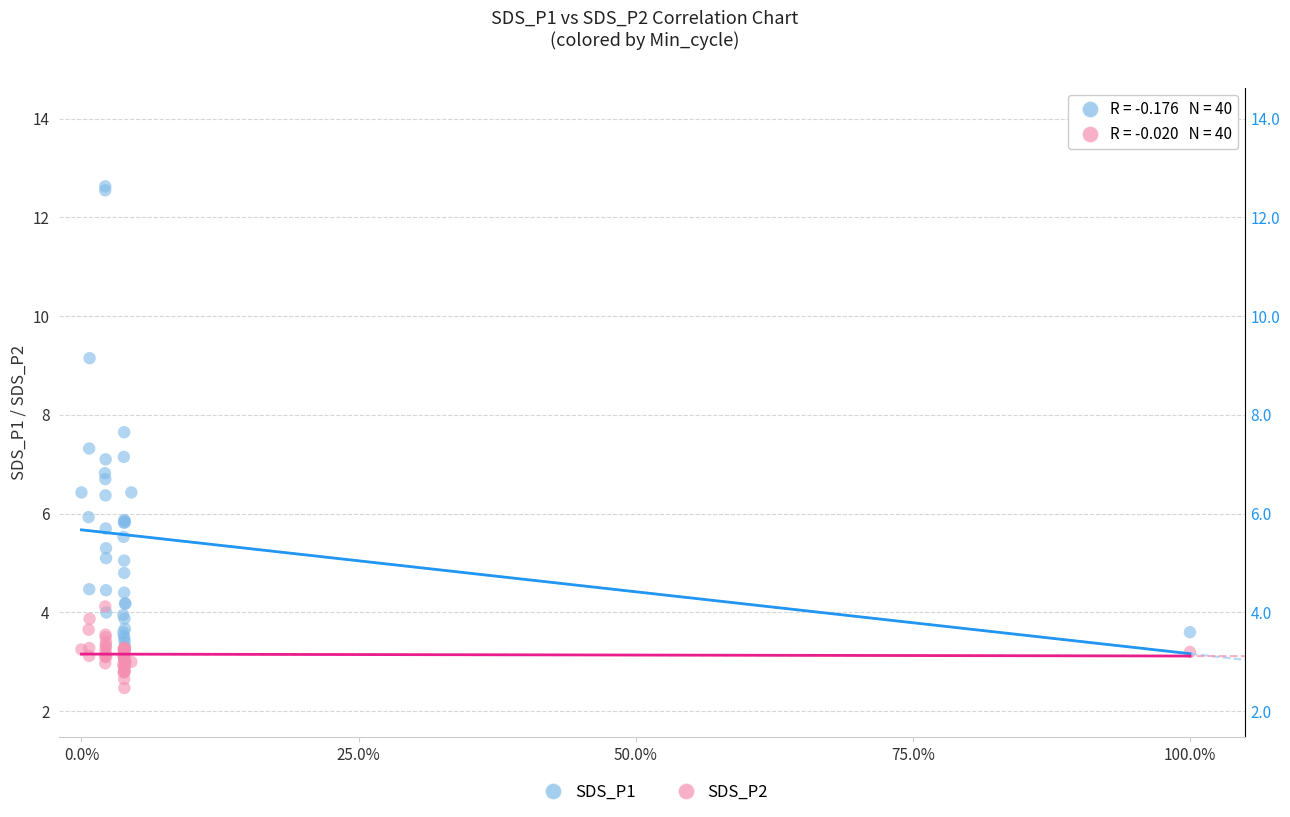

Which series has the largest Y range (max minus min)?

SDS_P1